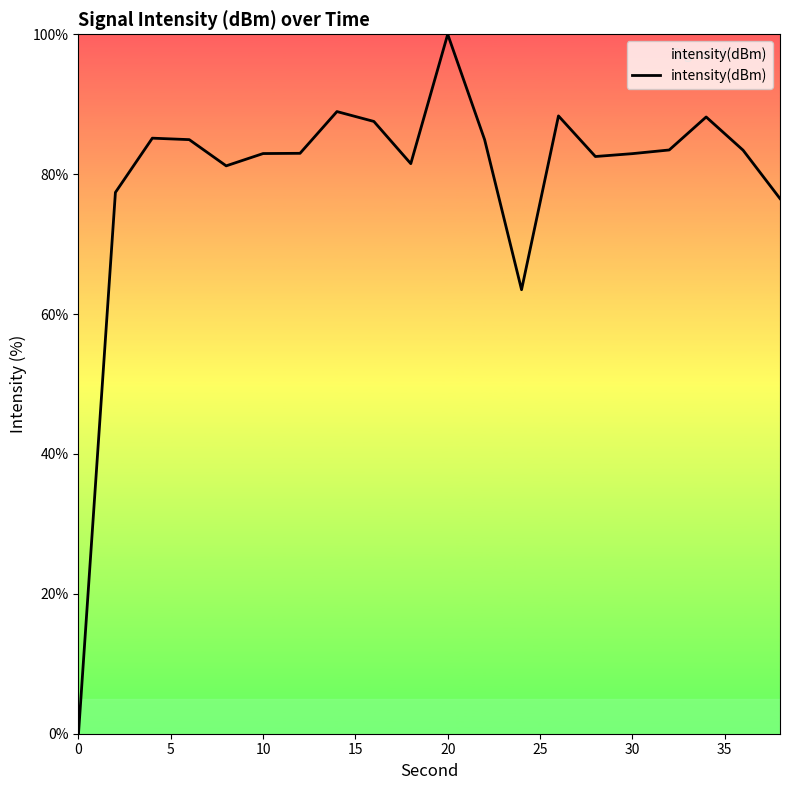

What is the greatest value displayed?

100.0